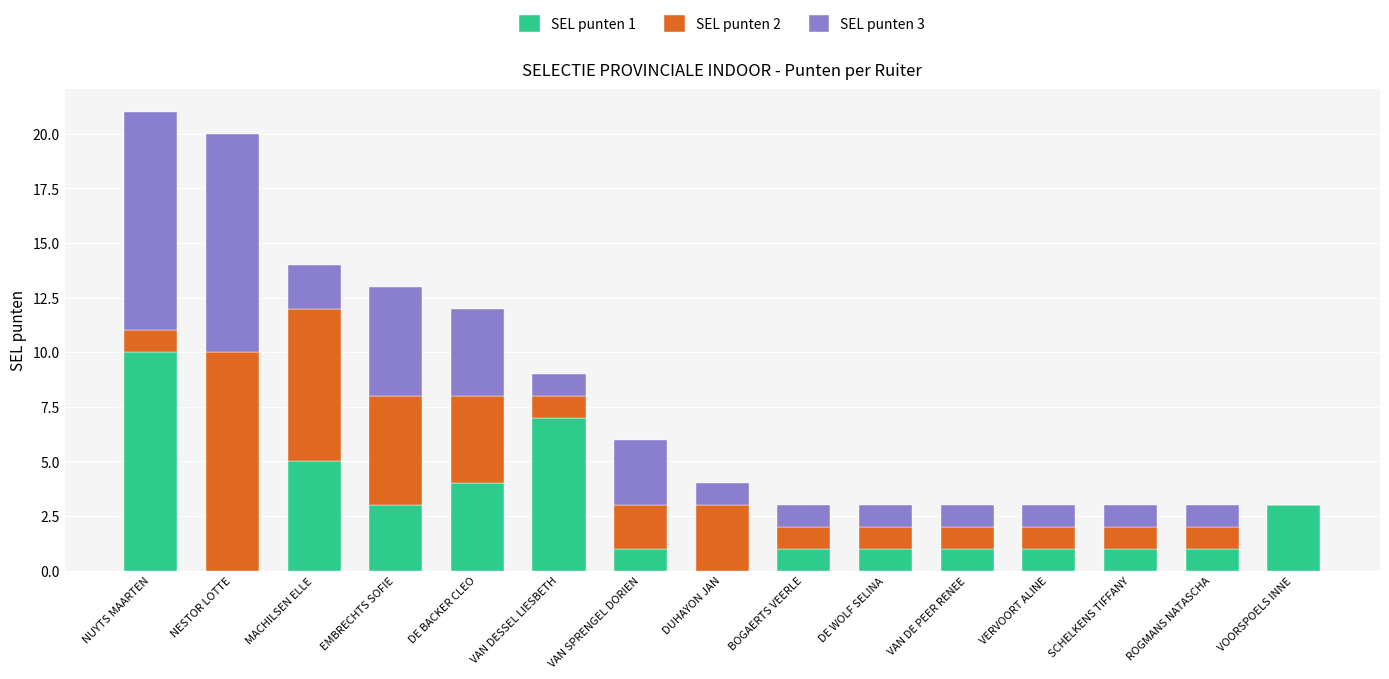

Does the chart contain stacked bars?

Yes